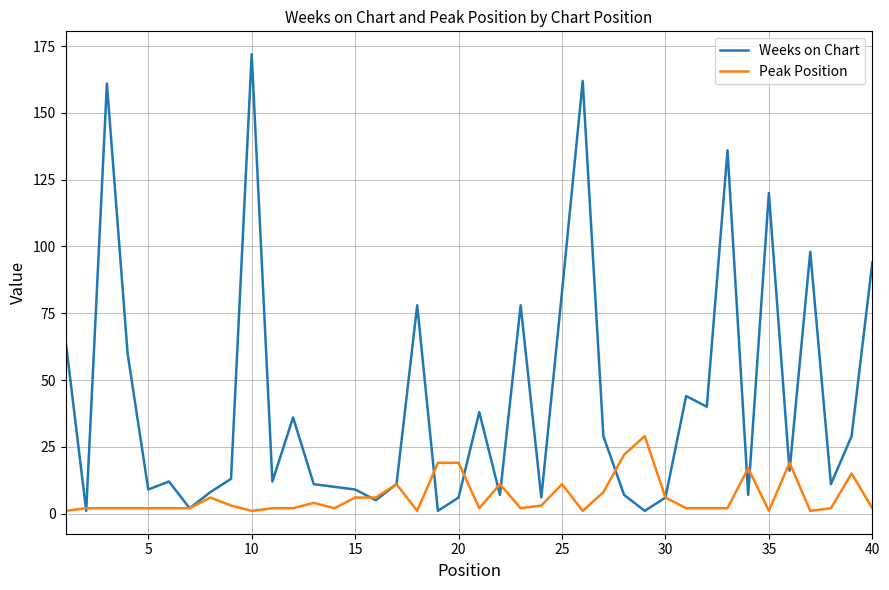

Which series has the widest spread of values?

Weeks on Chart